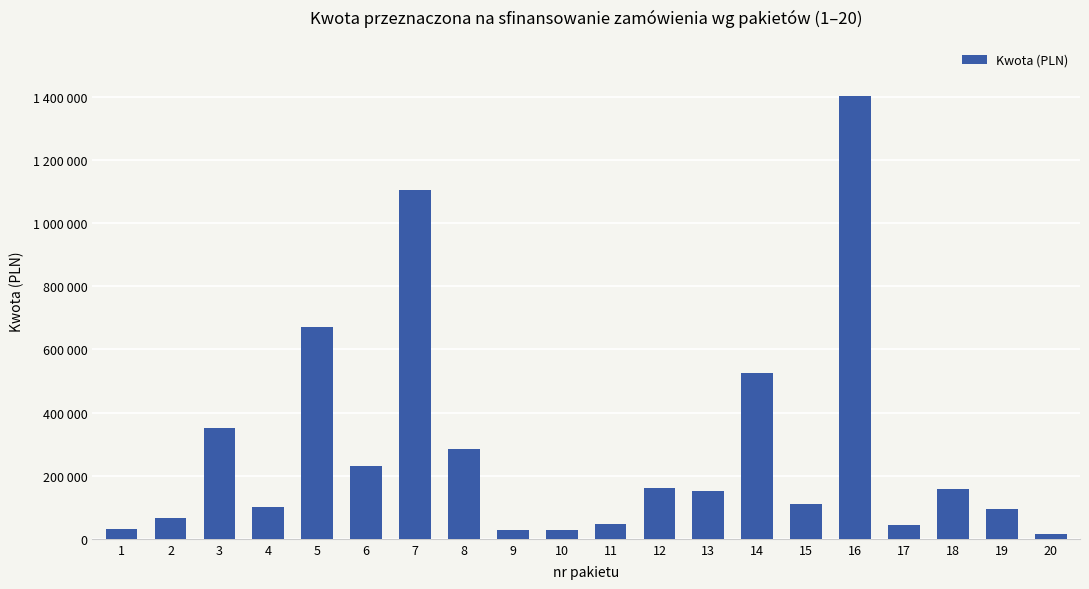

Are the bars horizontal?

No